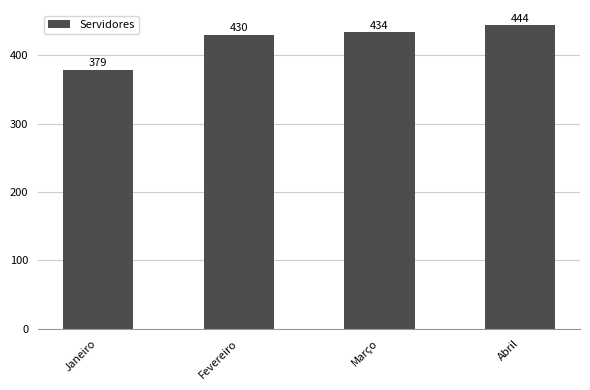

Count the number of categories in the chart.

4